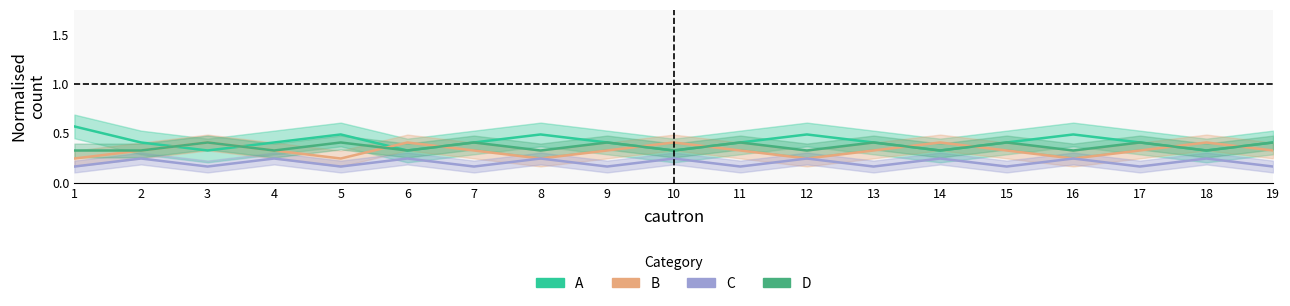

Which category has the highest value in the C series?

2